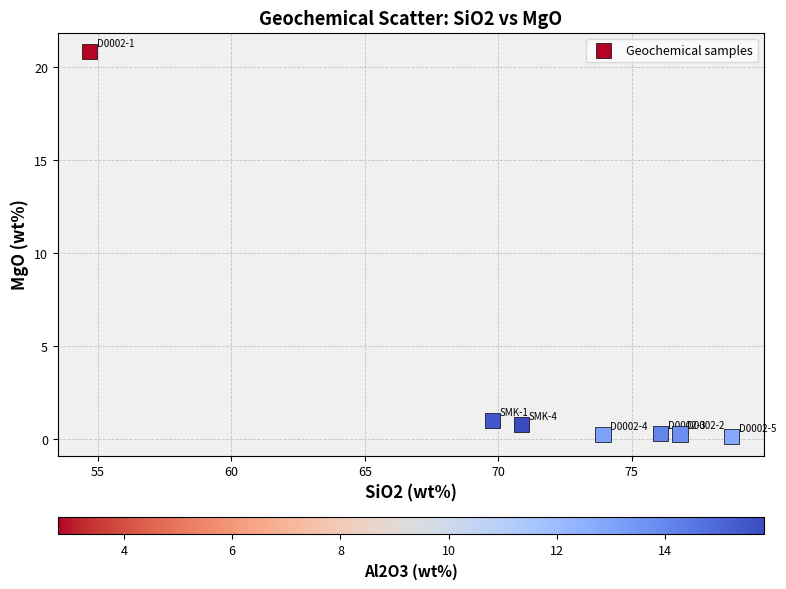

What is the range of X values (max minus min)?

24.0